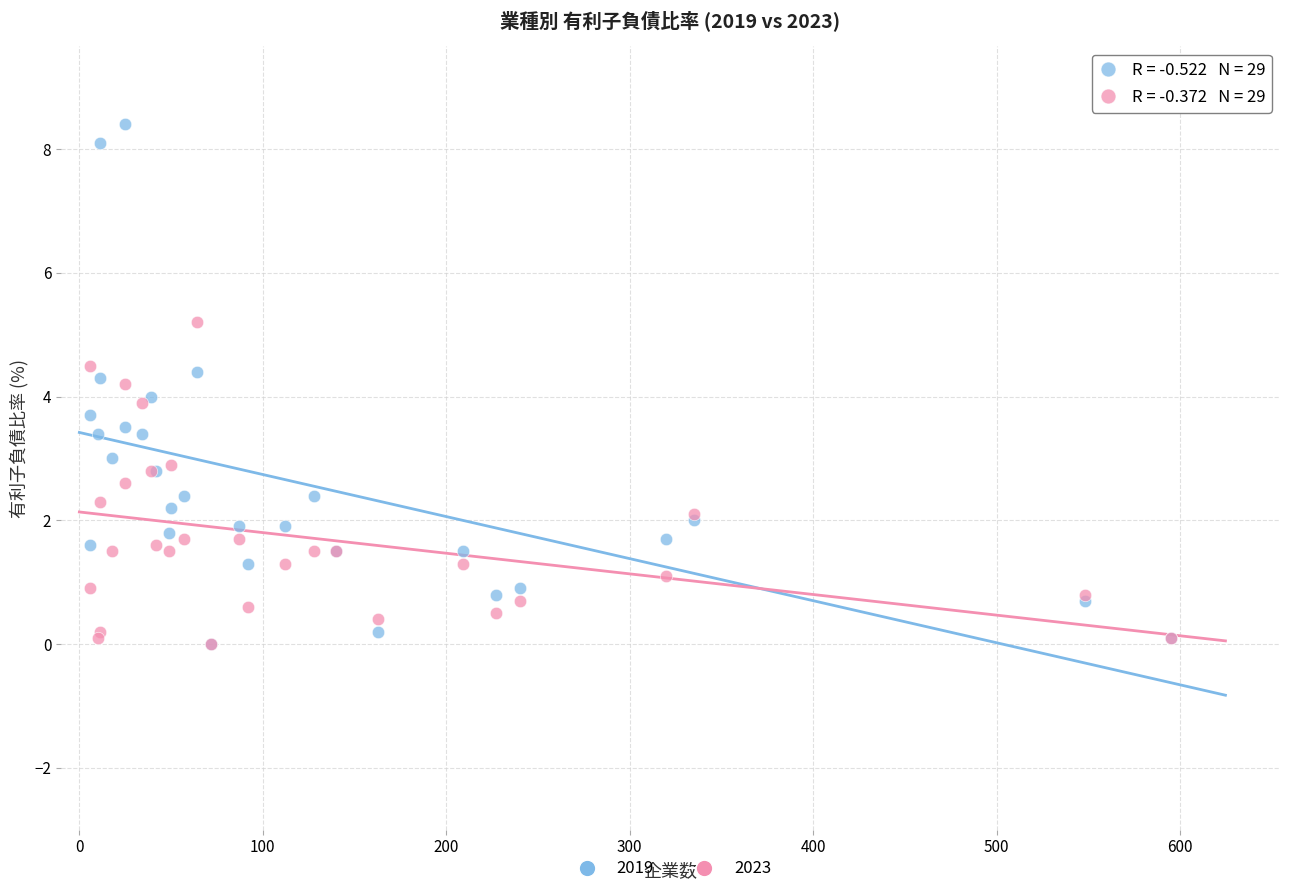

What are all the series names shown in the legend?

2019, 2023